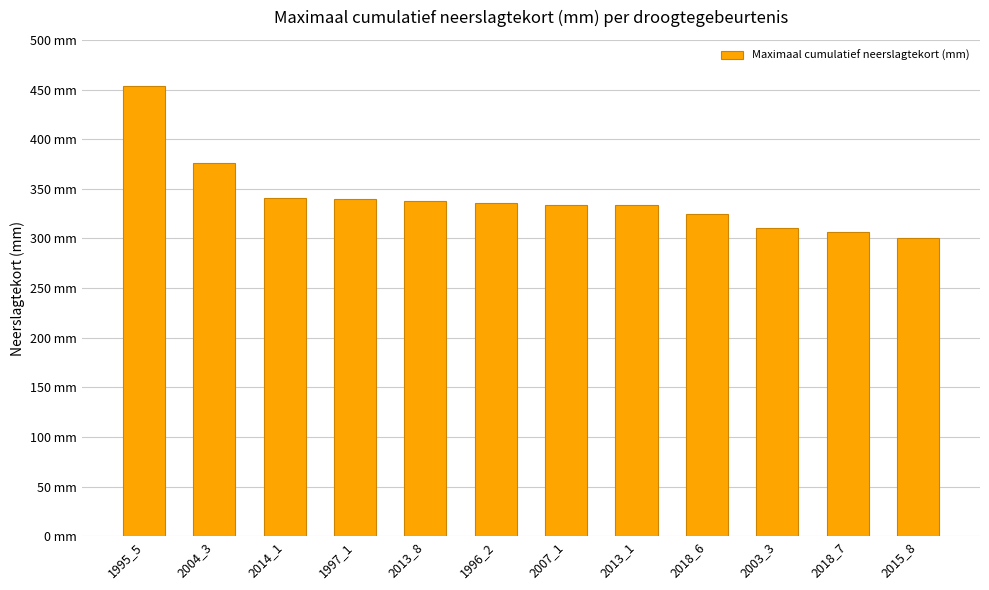

Are the bars horizontal?

No